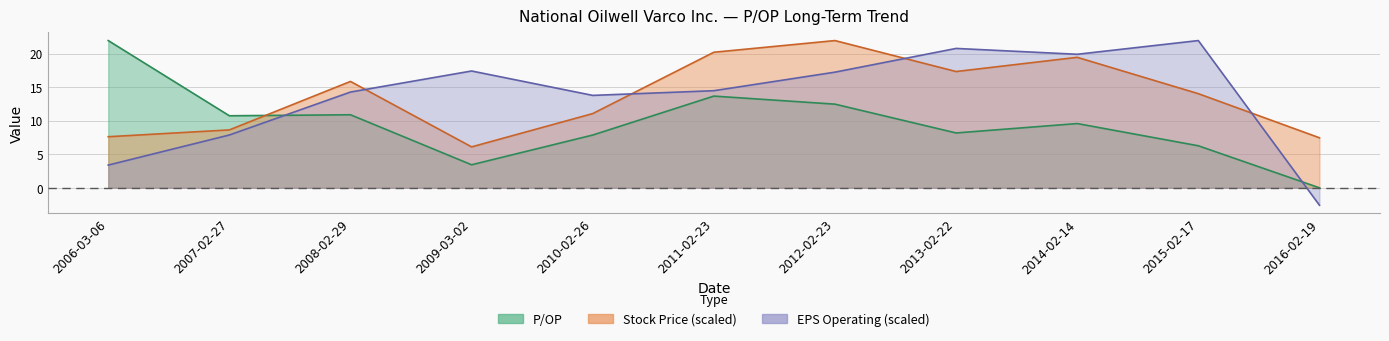

At which category does P/OP reach its first local peak?

2008-02-29